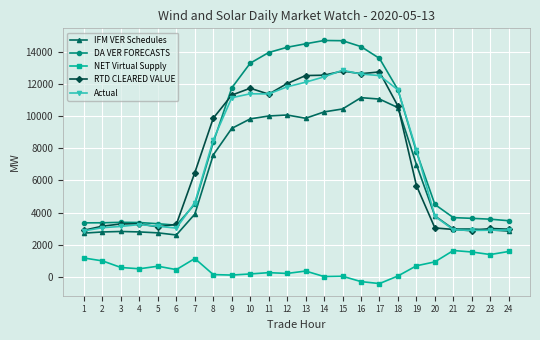

What is the lowest value of the Actual series?

2854.8